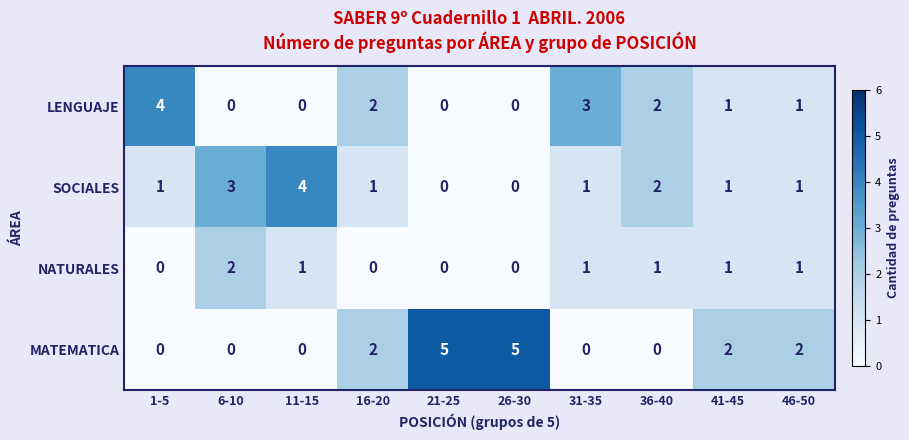

At how many categories does at least one series exceed 1?

10